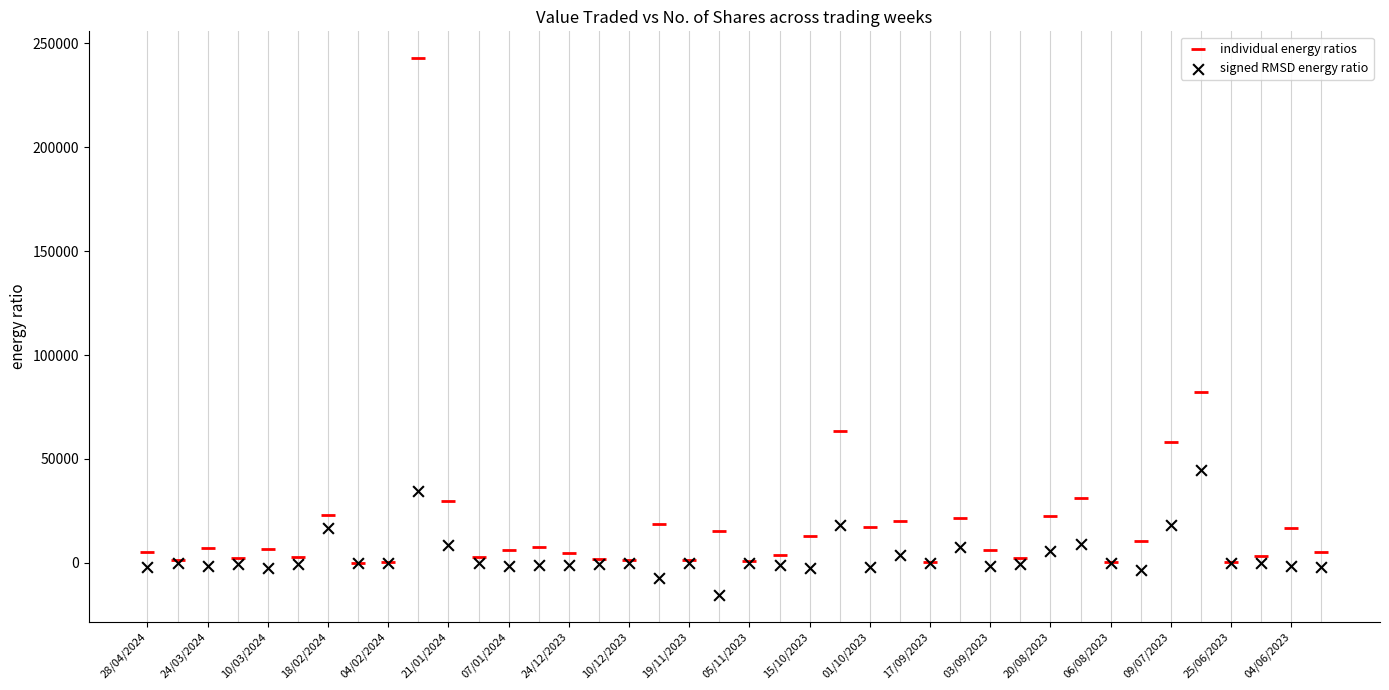

In the individual energy ratios series, what Y value is closest to 121462?

82434.0